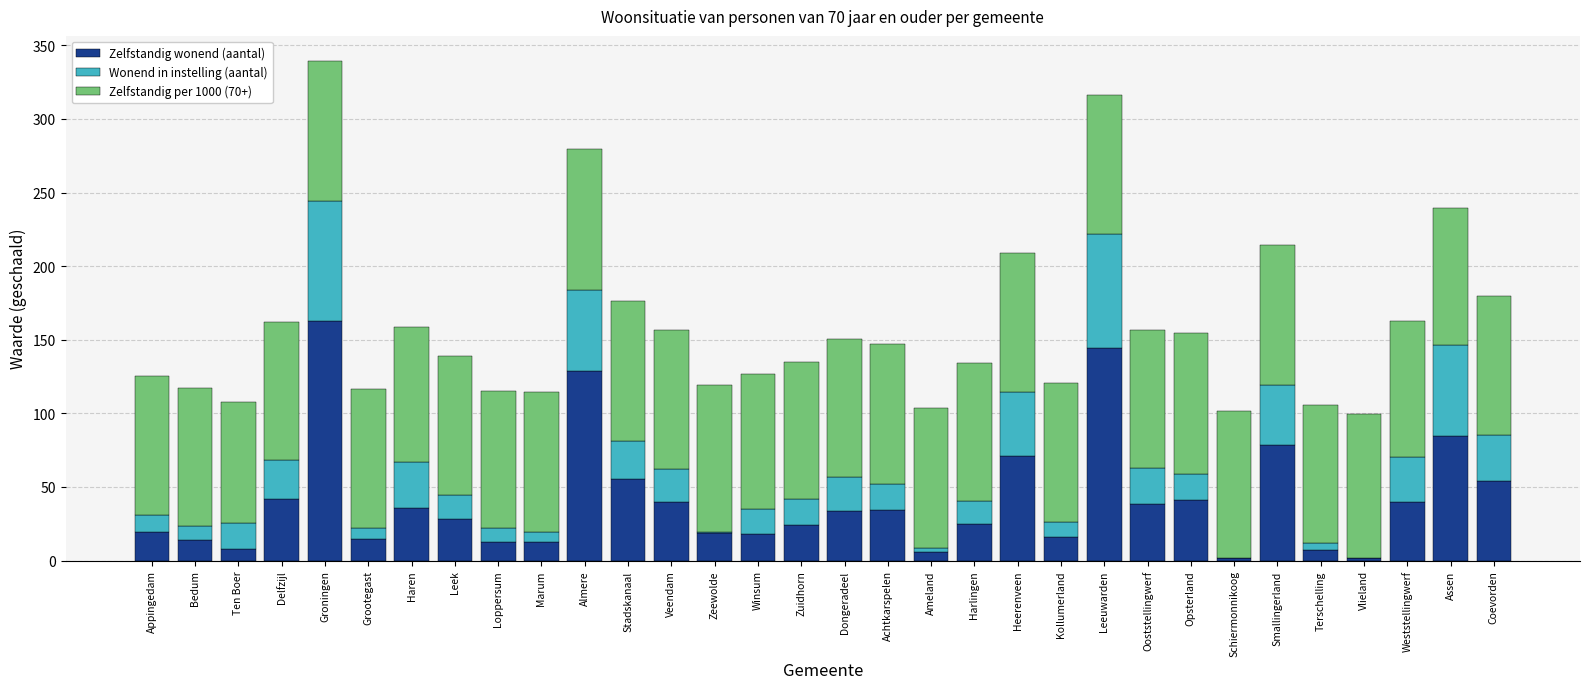

What is the sum of all Zelfstandig wonend (aantal) values?

1311.0